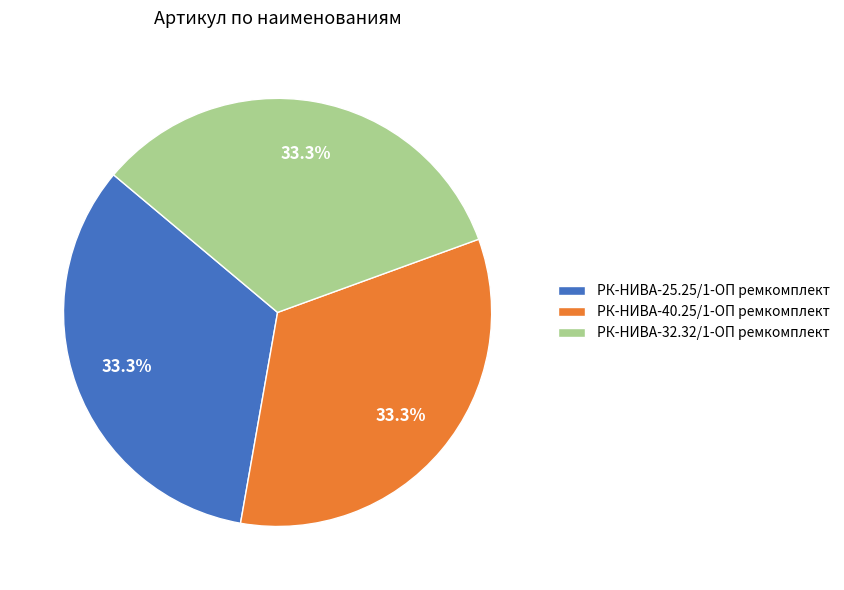

How many slices are in this pie chart?

3